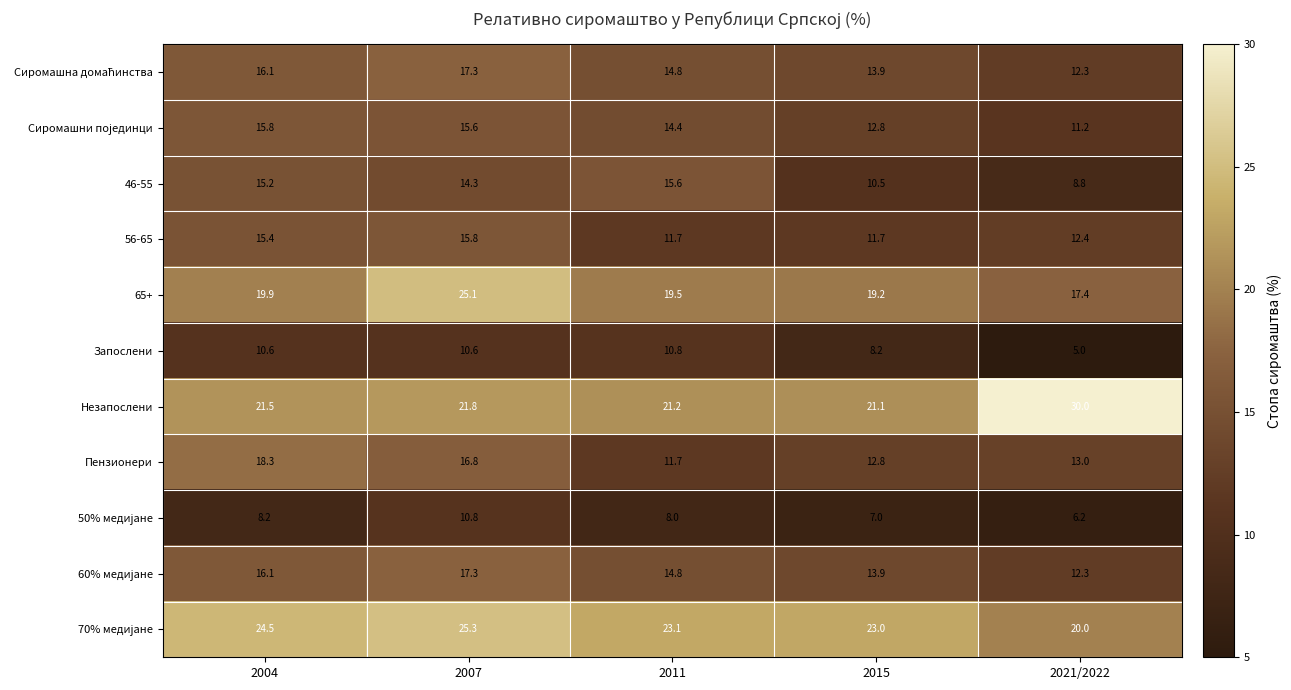

Is it true that Незапослени equals 21.5 at 2004?

True